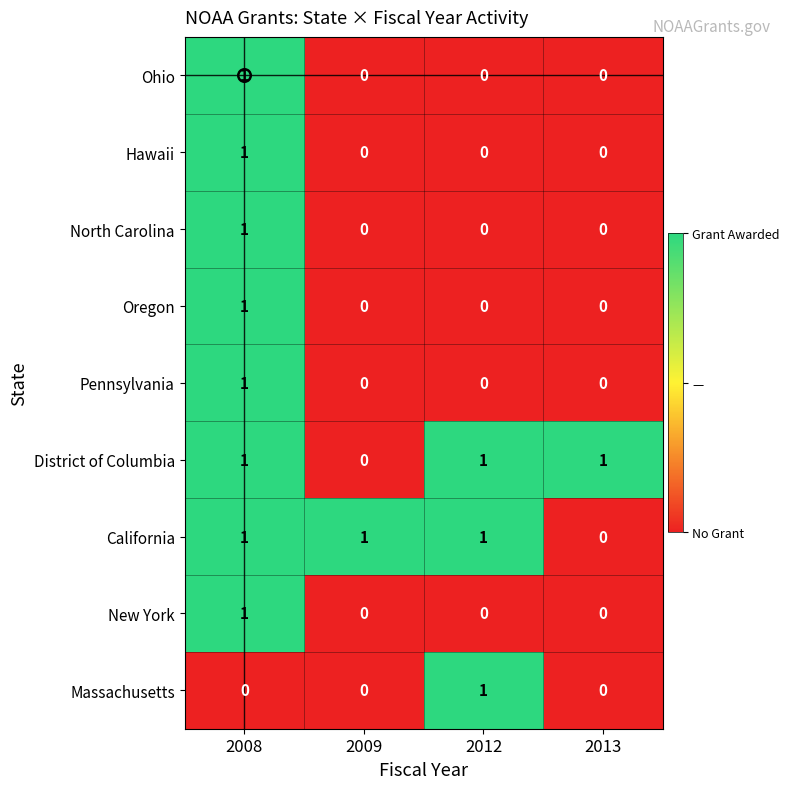

Is it true that New York equals -1 at 2009?

False